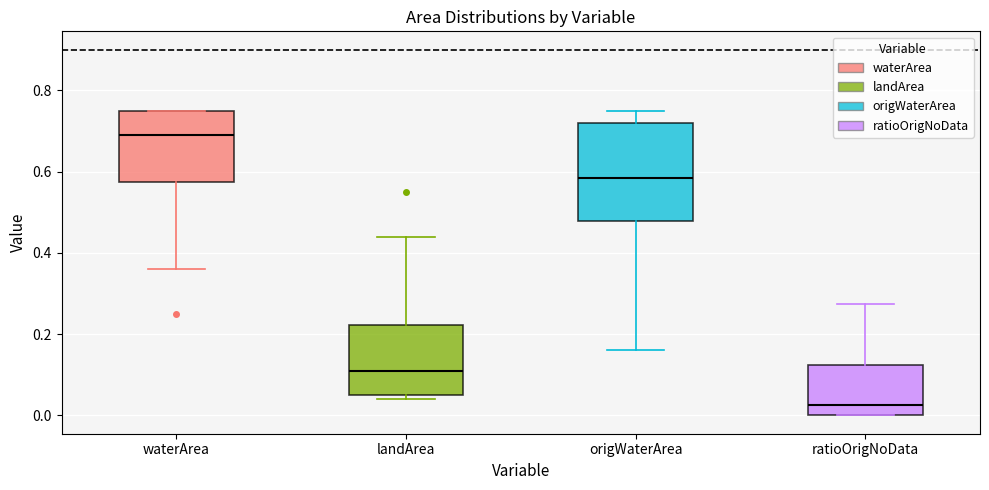

Where is the lower edge of the box for landArea on the y-axis? The values are not printed on the chart, so give them approximately, as read against the axis.

0.06